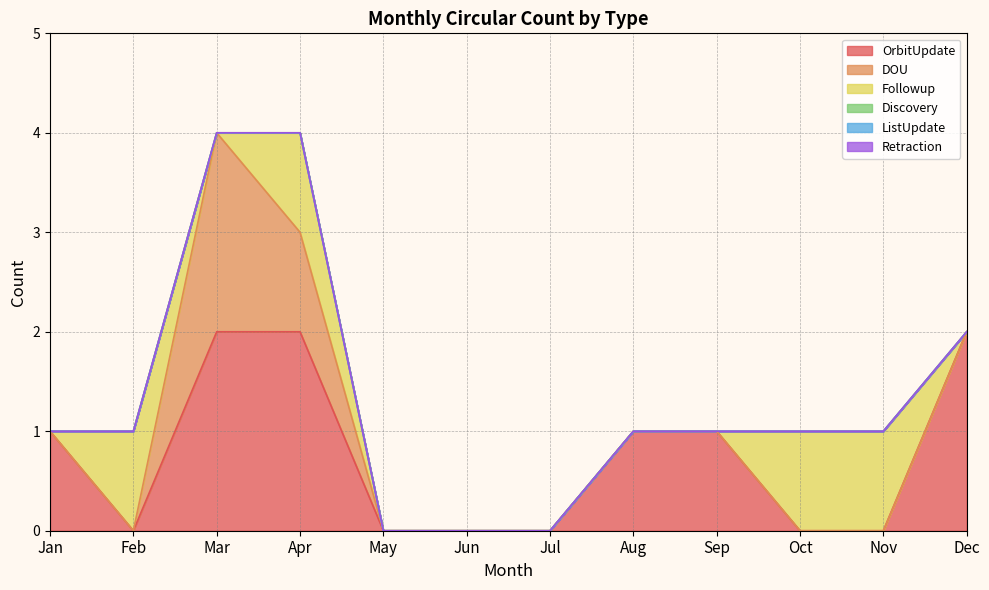

Does the chart have visible grid lines?

Yes